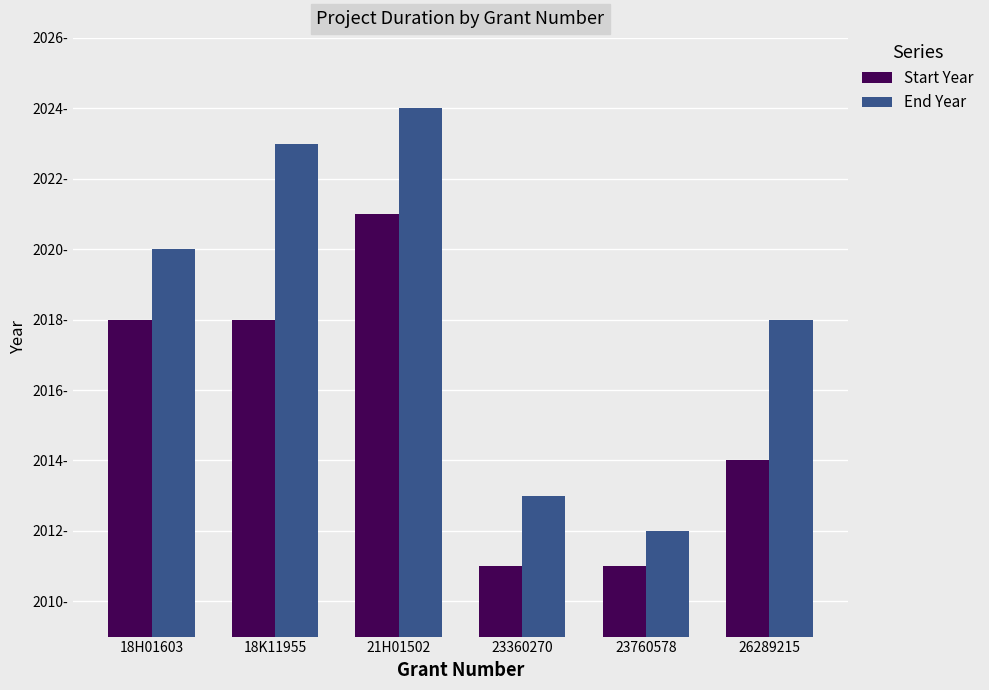

Is the value of Start Year at 26289215 greater than the value of End Year at 18K11955?

No